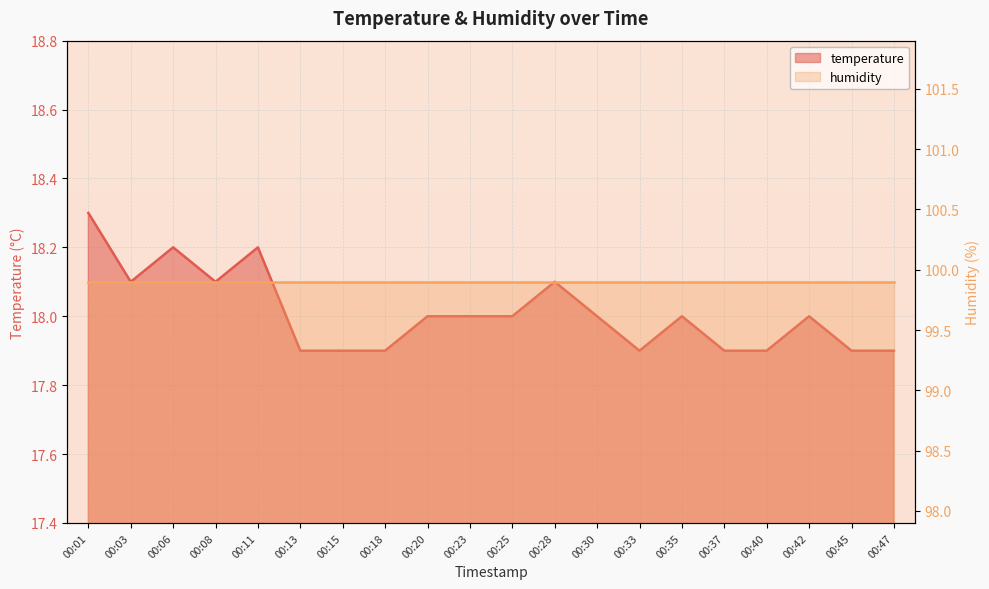

True or false: the data has more than 1 interior local peaks.

True